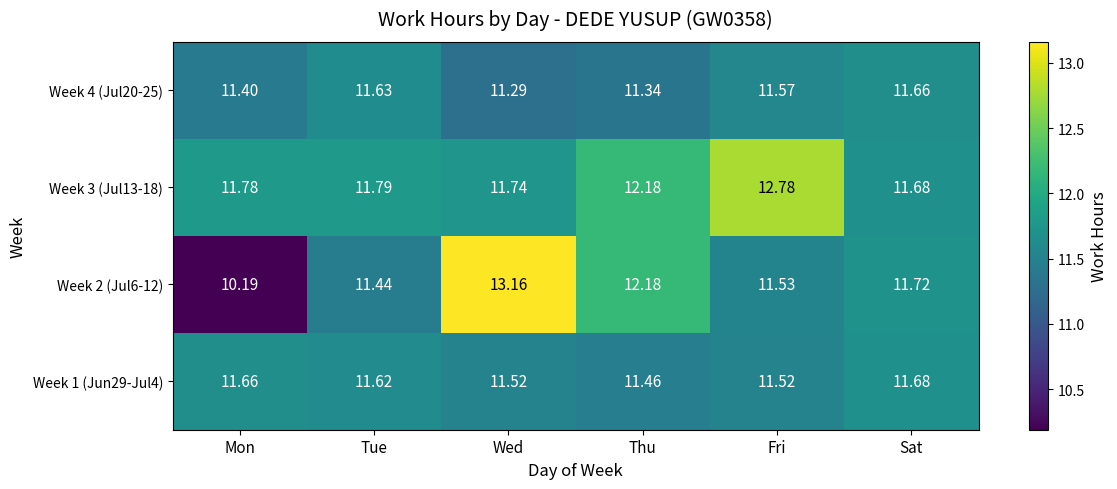

Where is Week 3 (Jul13-18) nearest to the value 12?

Thu